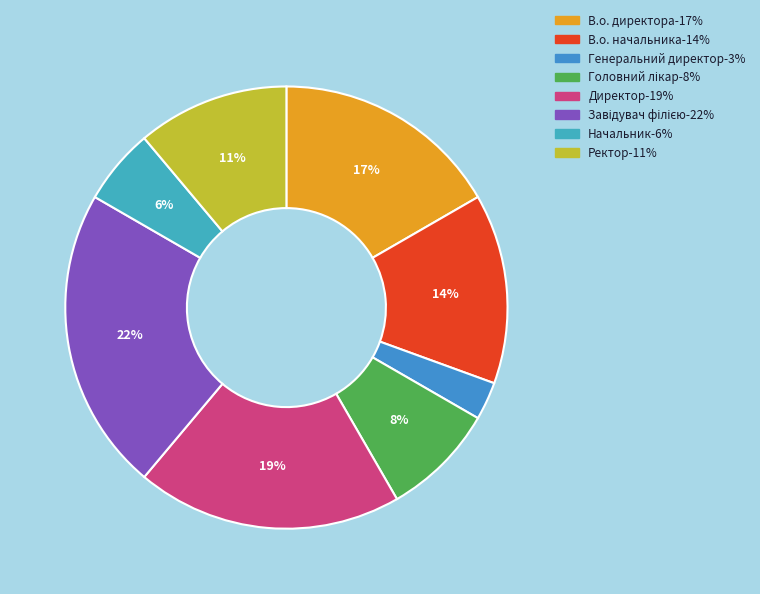

To the nearest percent, what is the average slice percentage?

12%